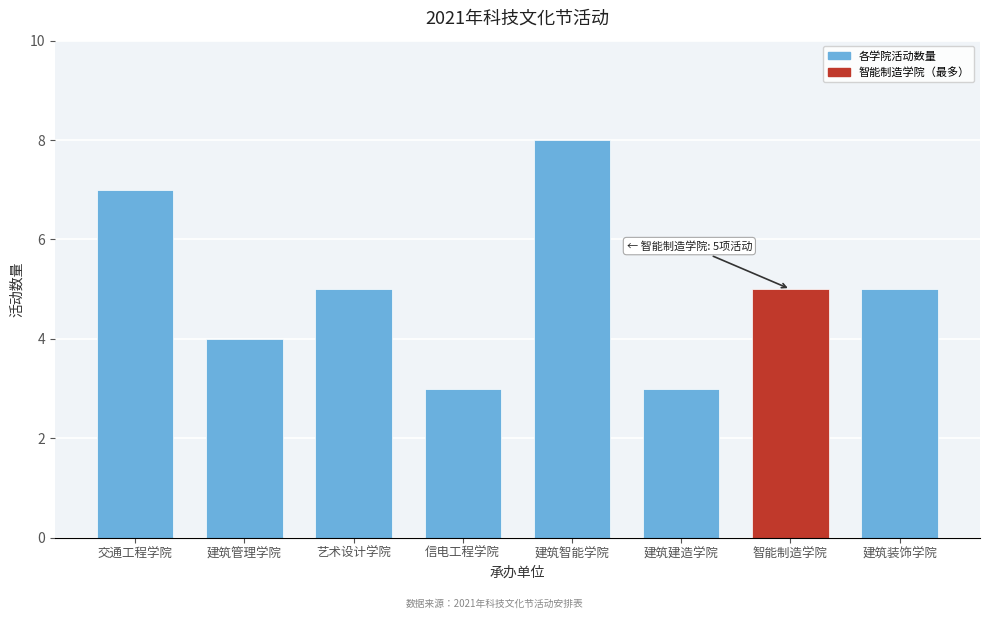

Reading left to right, list all the values displayed in this chart.

7	4	5	3	8	3	5	5